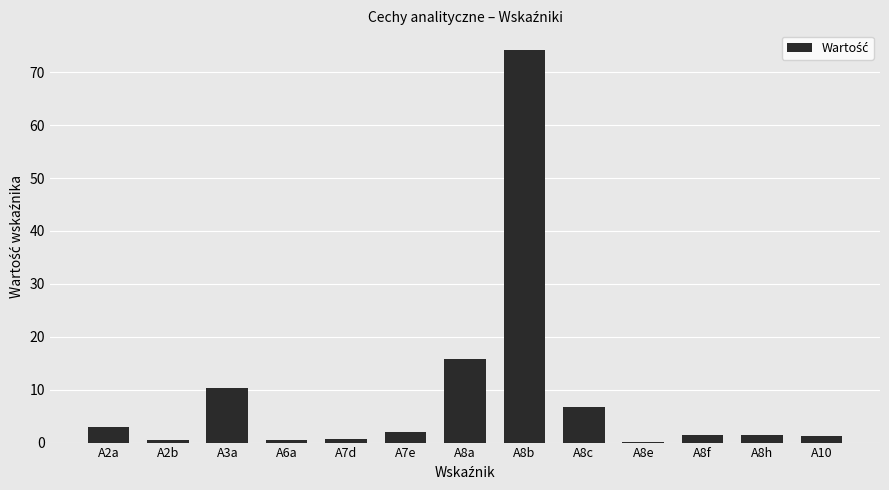

What value does the data have at A8b?

74.2